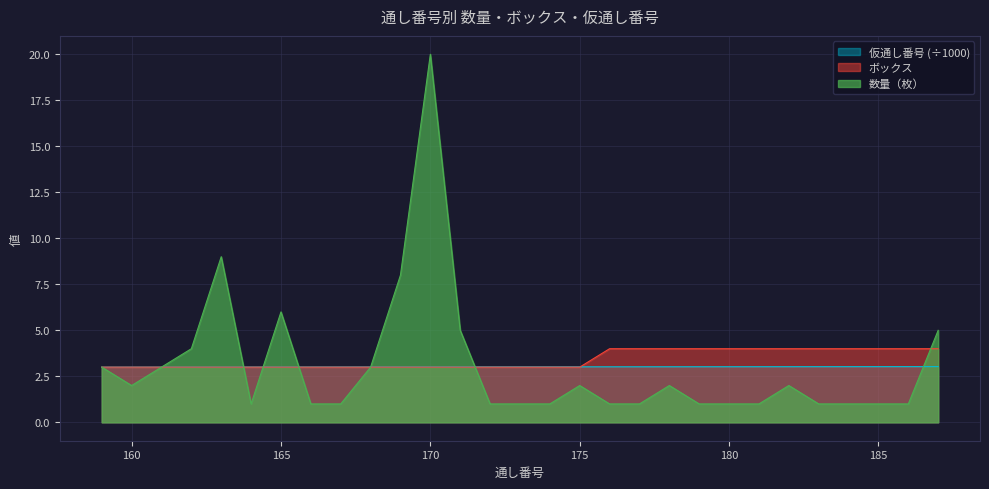

What is the value of the 数量（枚） point at the 11th from the left?

8.0